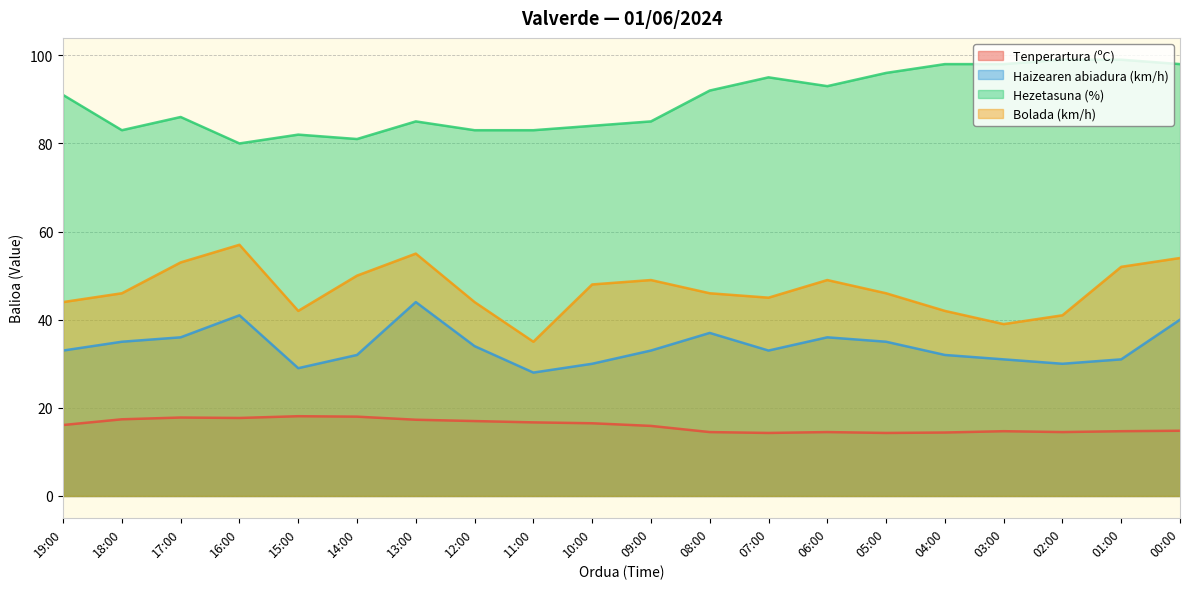

What are all the series names shown in the legend?

Tenperartura (ºC), Haizearen abiadura (km/h), Hezetasuna (%), Bolada (km/h)